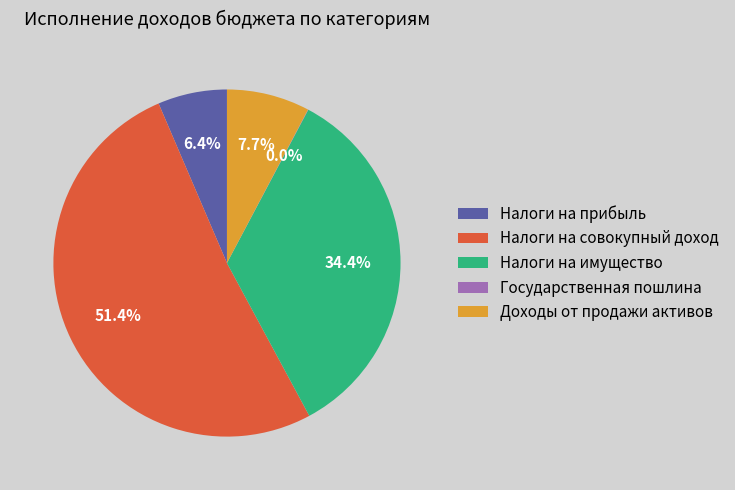

Is there a majority slice in this chart?

Yes